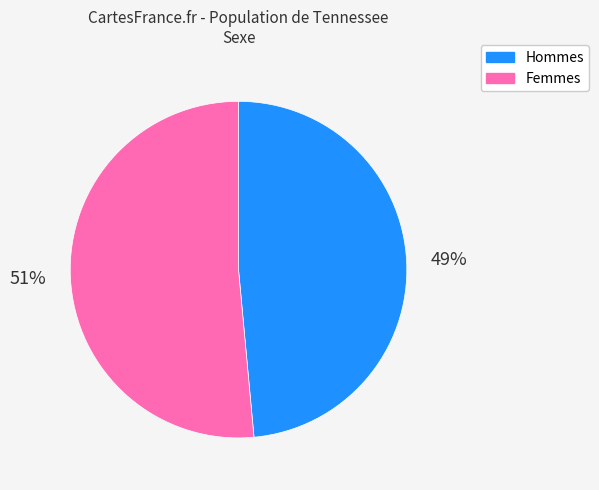

Does any single category account for the majority?

Yes